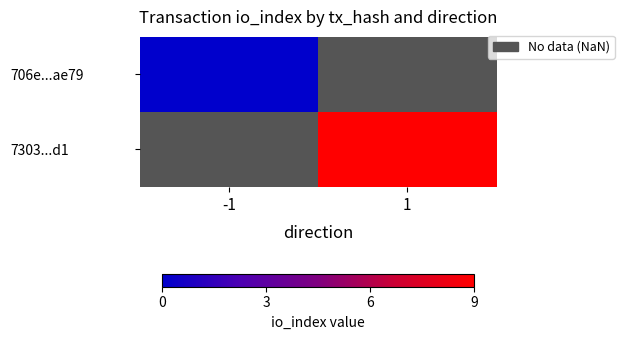

Which category has the lowest value in the 706e...ae79 series?

-1